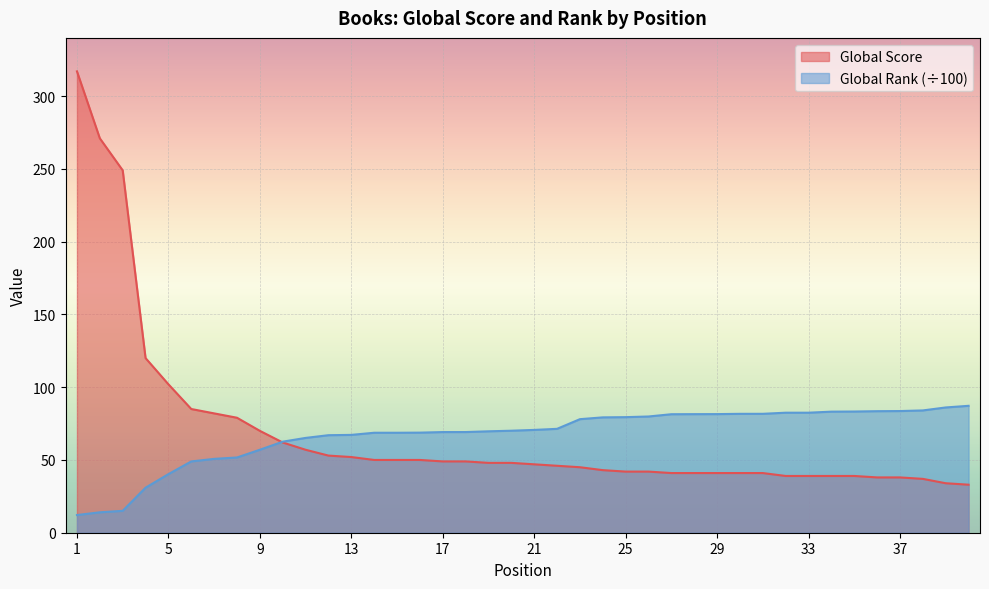

True or false: Global Score and Global Rank (÷100) cross at least once.

True